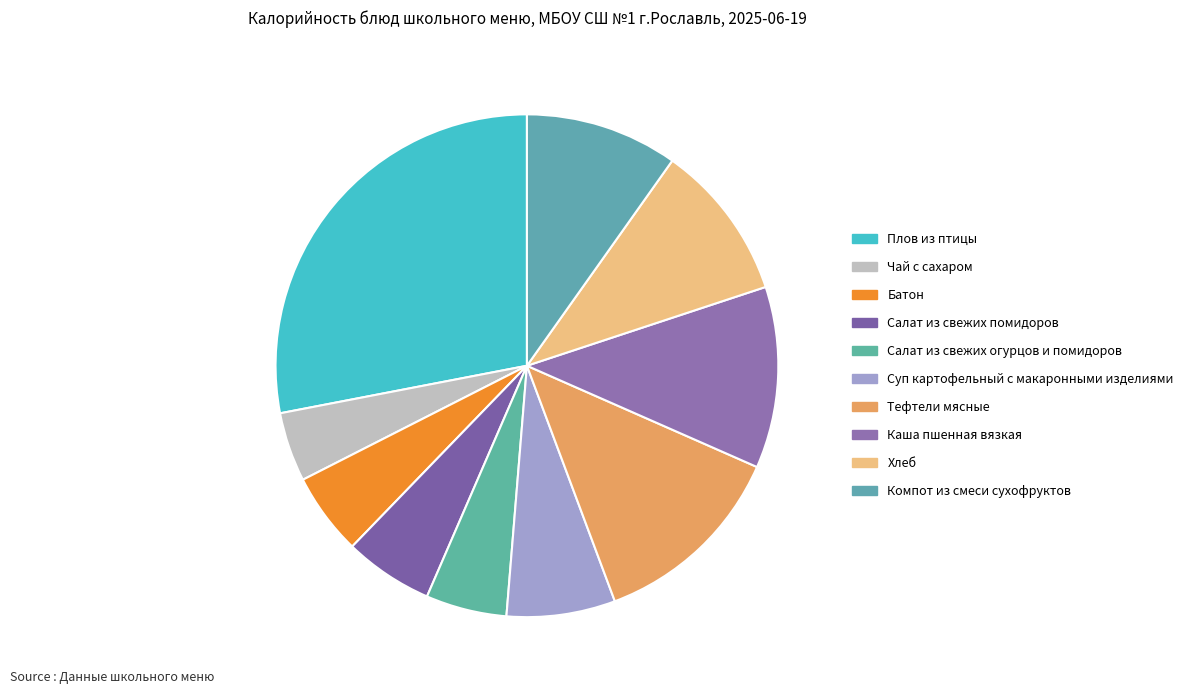

Combined, do Батон and Компот из смеси сухофруктов account for over 50%?

No